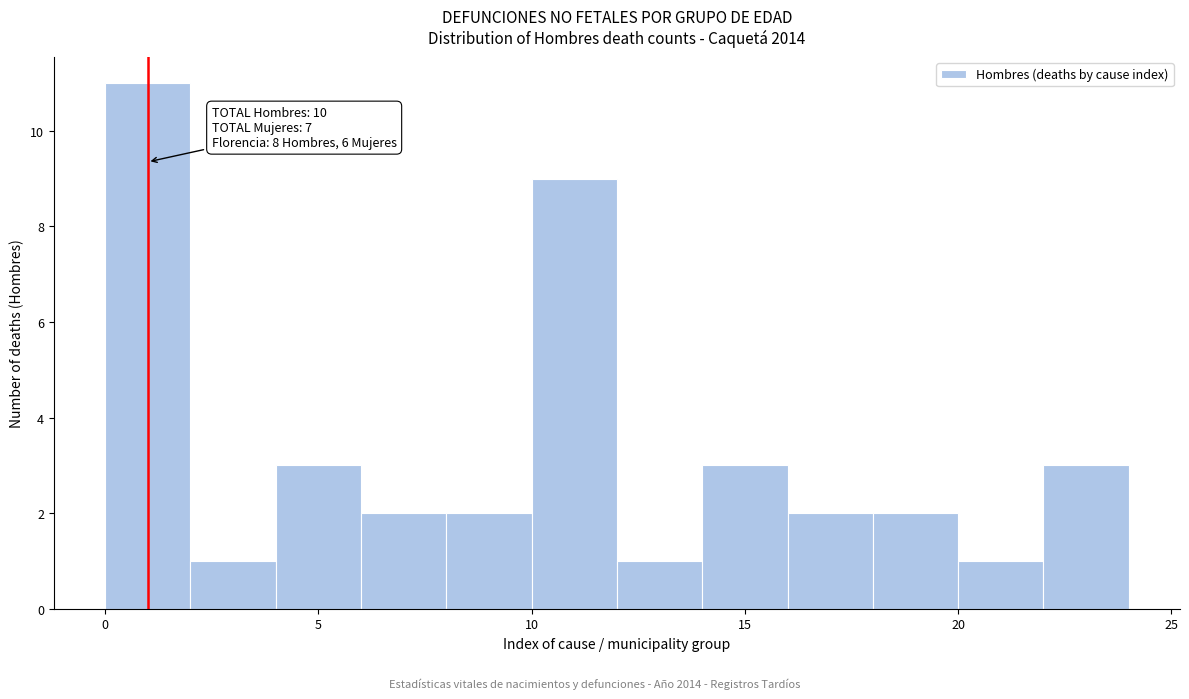

Which range on the x-axis has the tallest bar?

0 to 2